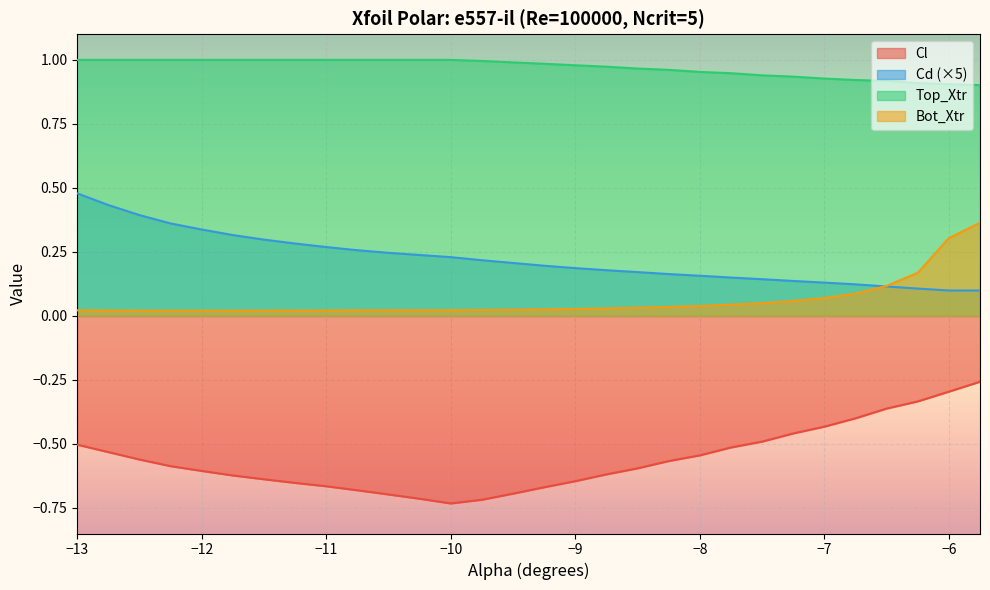

In Bot_Xtr, how many points are higher than both neighbors (excluding endpoints)?

1